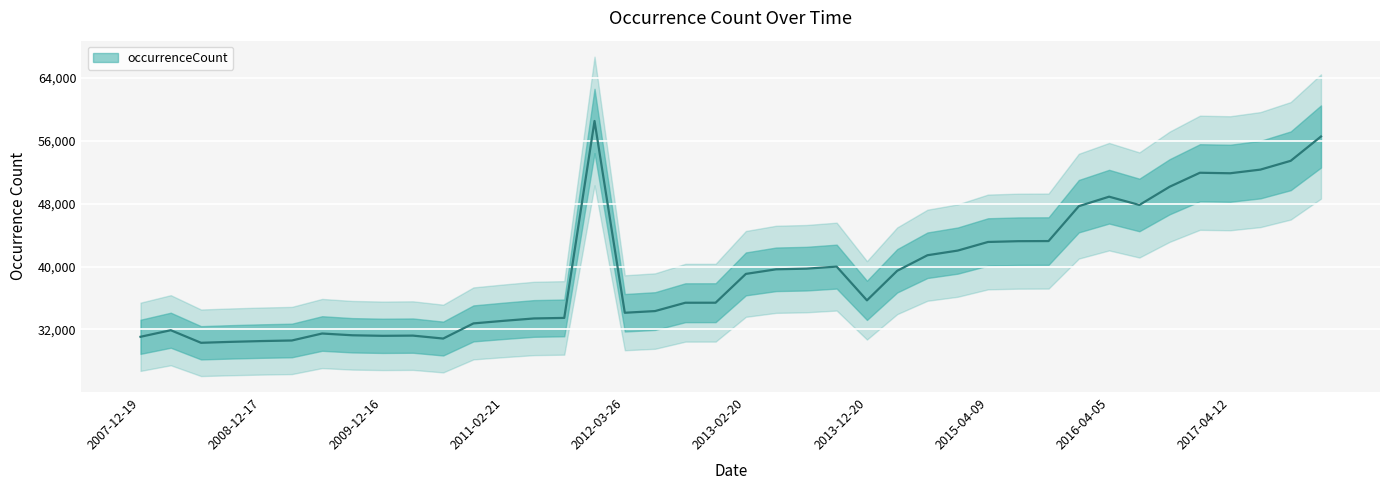

What is the greatest value displayed?

58541